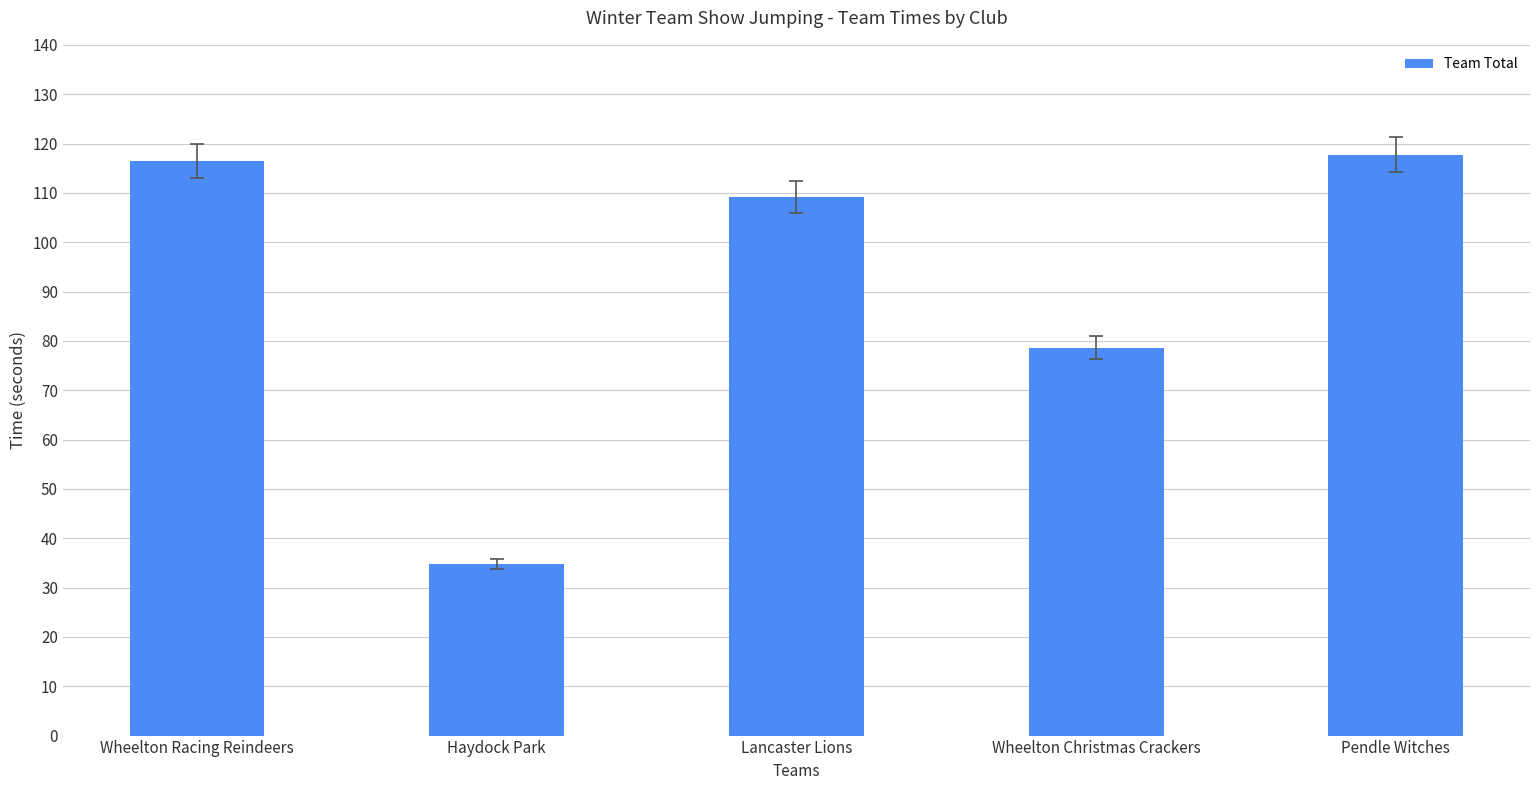

Where is the data nearest to the value 76?

Wheelton Christmas Crackers